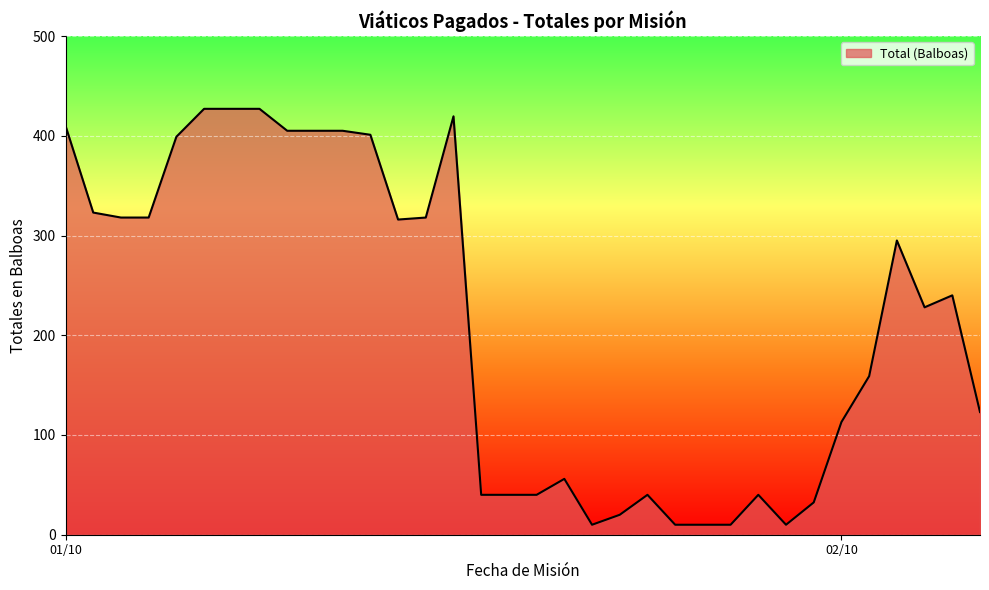

What is the difference between the maximum and minimum values?

417.0